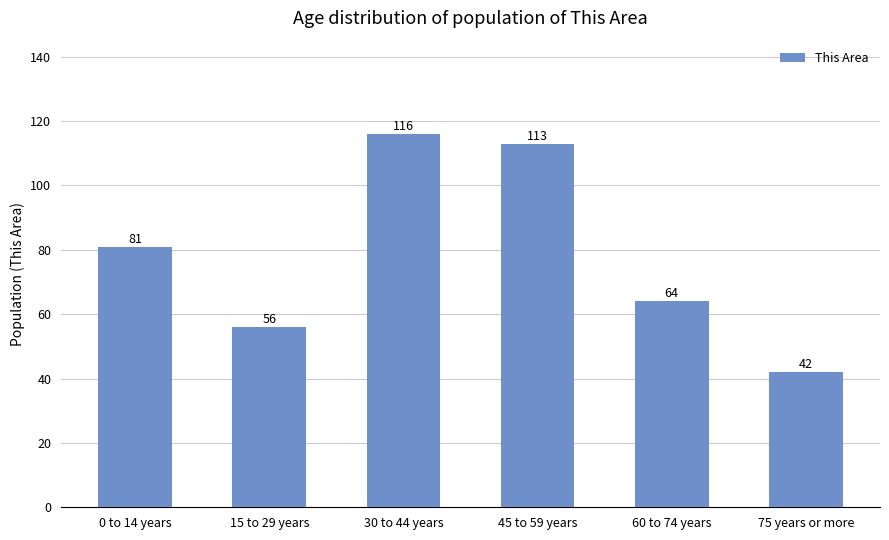

Are the bars grouped side by side (vs. stacked)?

No